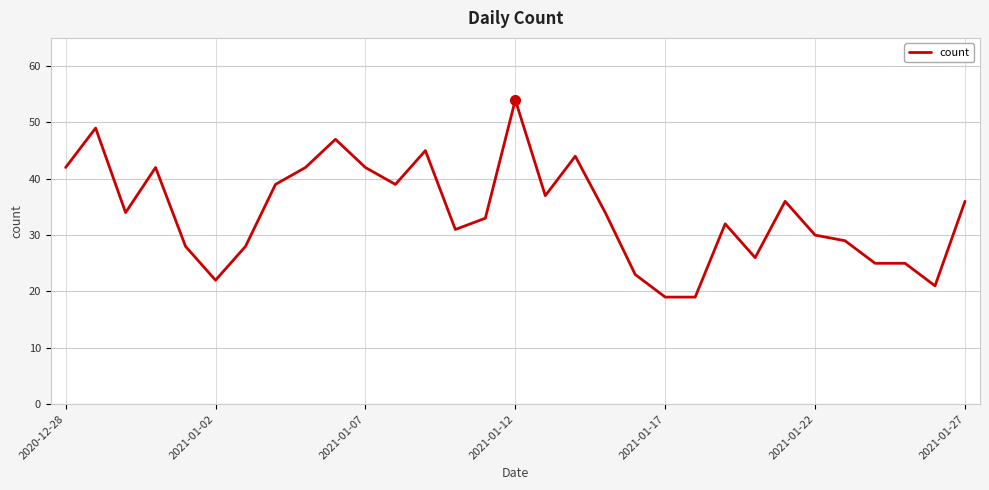

What is the smallest value displayed?

19